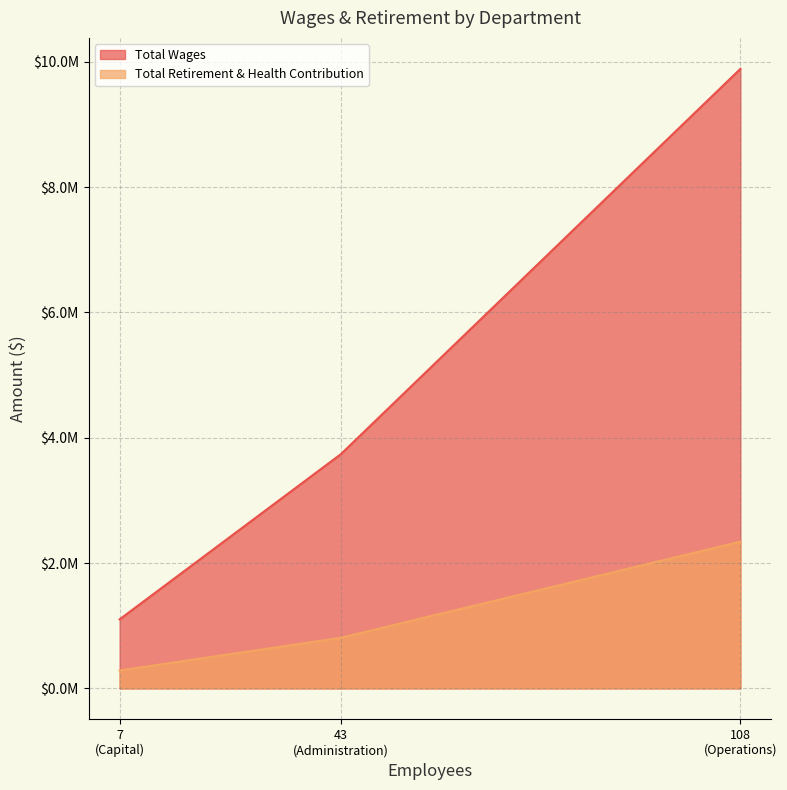

At Administration, list the series in order from largest to smallest.

Total Wages, Total Retirement & Health Contribution